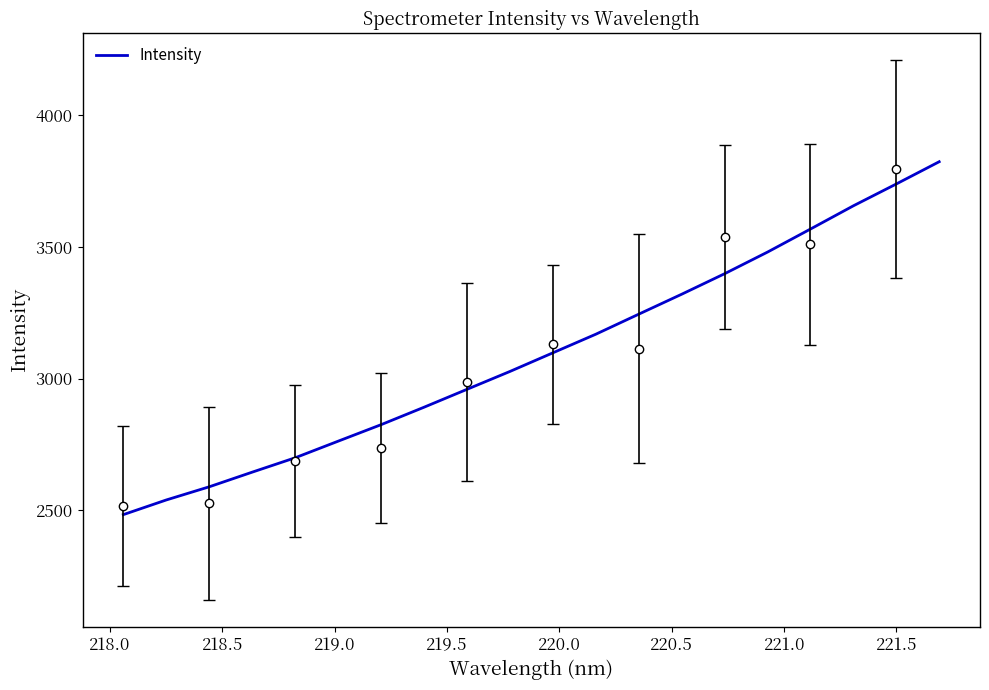

What is the minimum value for Intensity?

2483.3